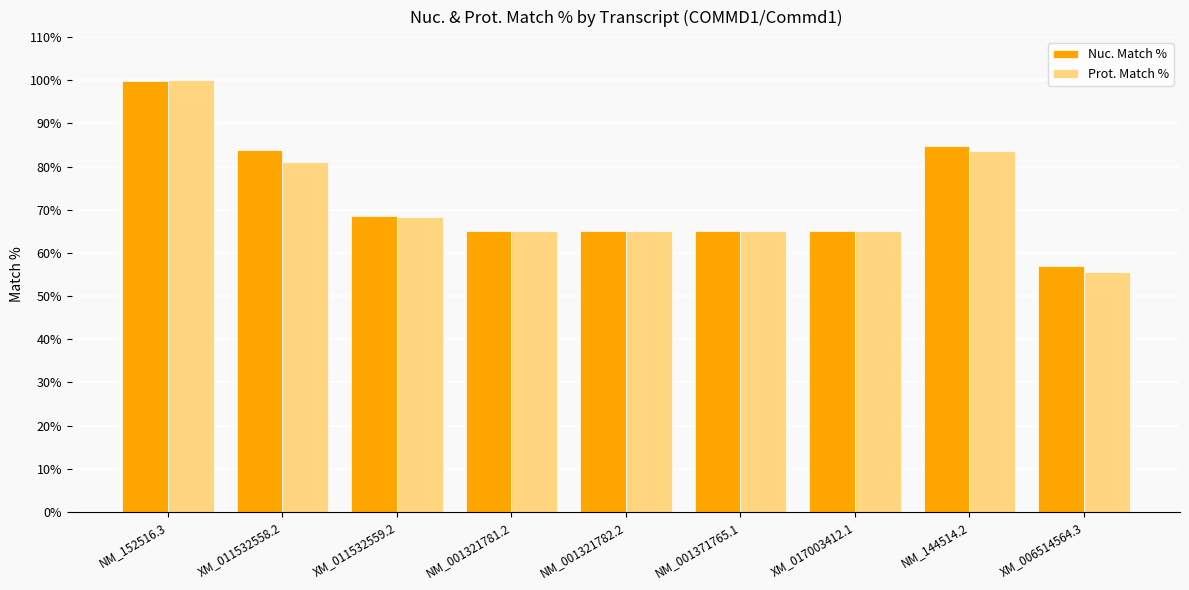

What is the average value of the Nuc. Match % series?

72.6